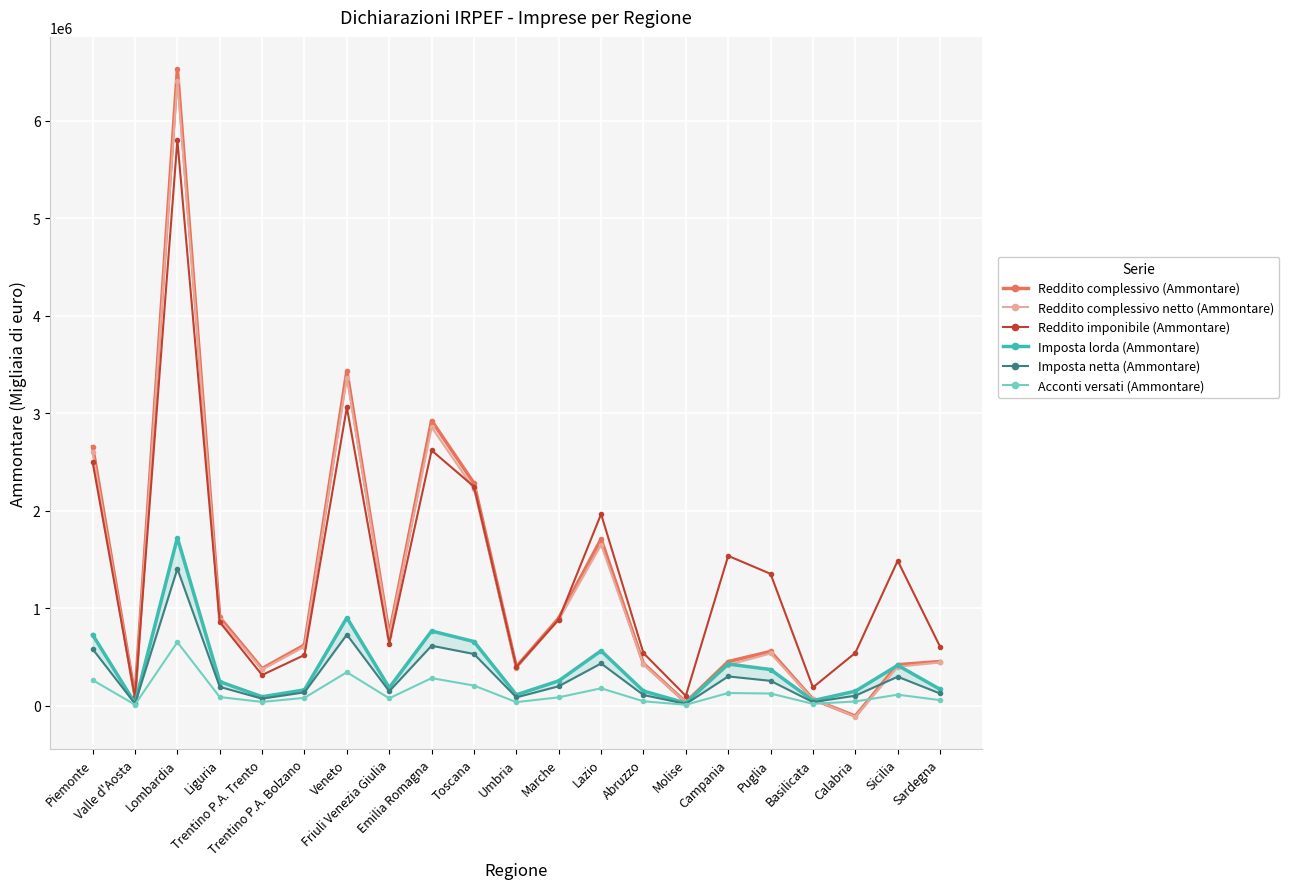

At which category does the chart reach its peak across all series?

Lombardia